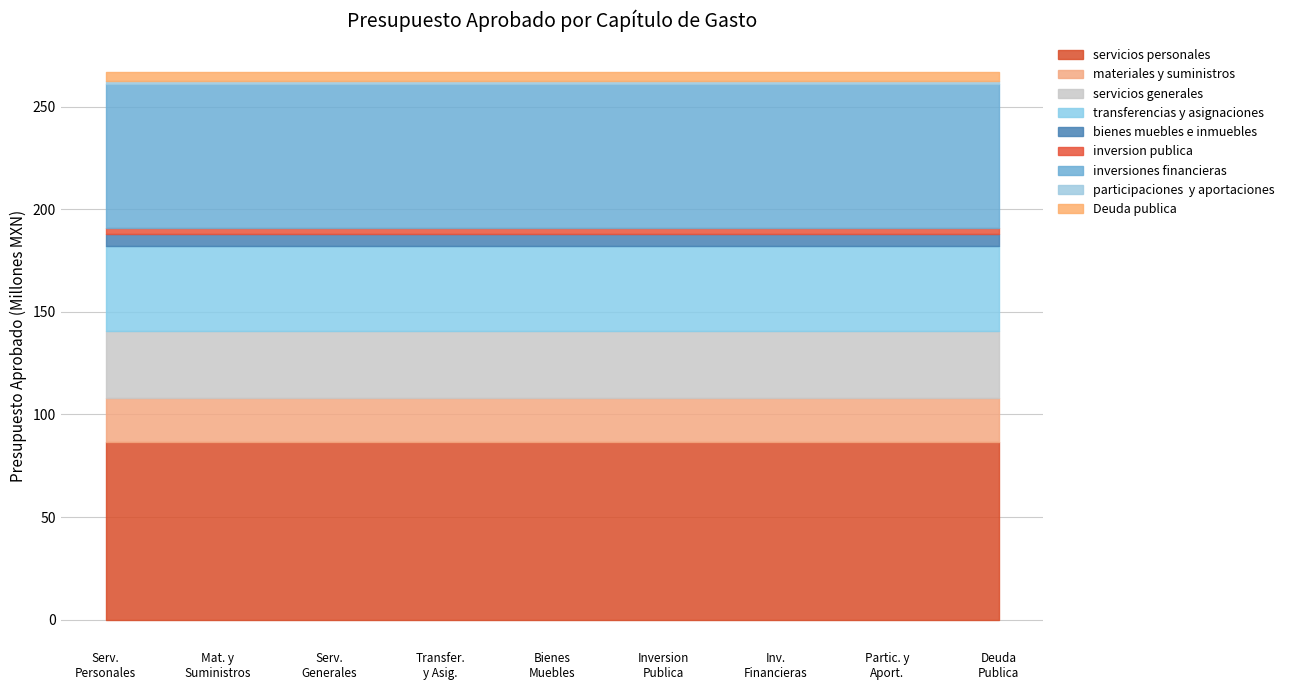

Reading left to right, what are all the values shown in this chart?

servicios personales=86743458.2	materiales y suministros=21098961.4	servicios generales=32679272.0	transferencias y asignaciones=41362000.0	bienes muebles e inmuebles=5886100.0	inversion publica=2955813.3	inversiones financieras=70319210.4	participaciones  y aportaciones=1485000.0	Deuda publica=4554560.0